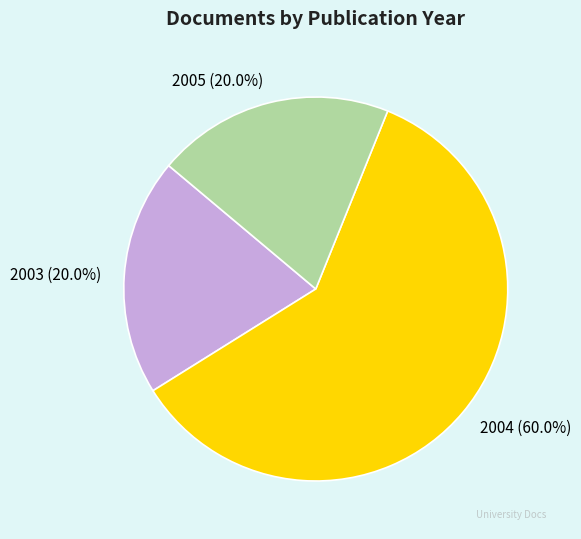

Does 2003 (20.0%) account for over 50% of the chart?

No